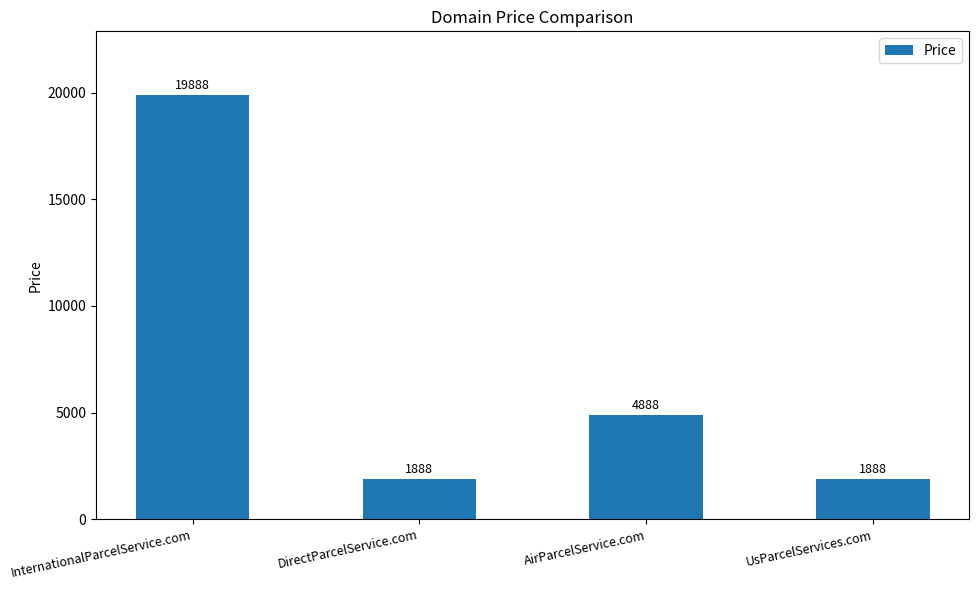

How many distinct data groups are displayed?

1